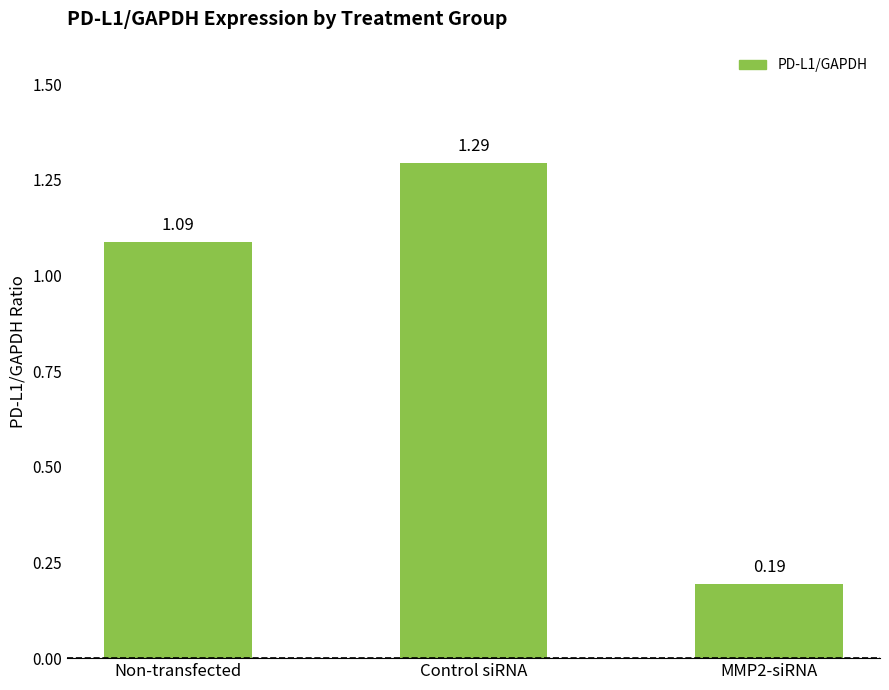

Count the number of categories in the chart.

3